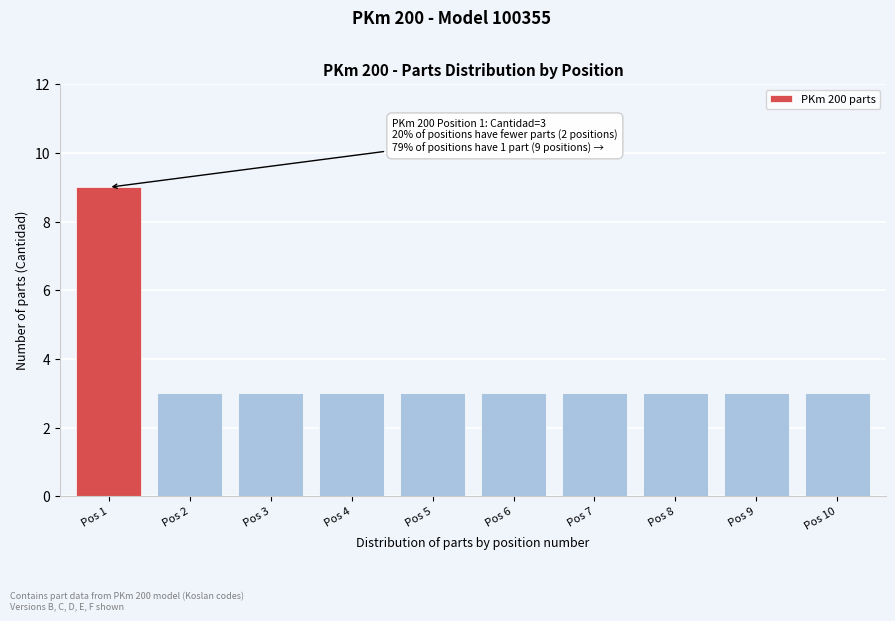

Reading right to left, what are all the values shown in this chart?

Pos 10=3	Pos 9=3	Pos 8=3	Pos 7=3	Pos 6=3	Pos 5=3	Pos 4=3	Pos 3=3	Pos 2=3	Pos 1=9